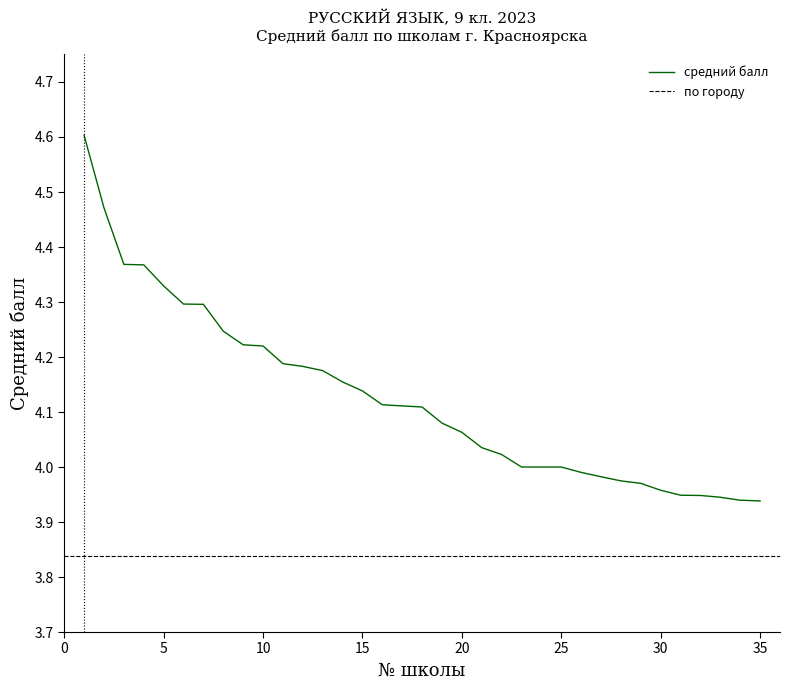

Where is the data nearest to the value 4?

23